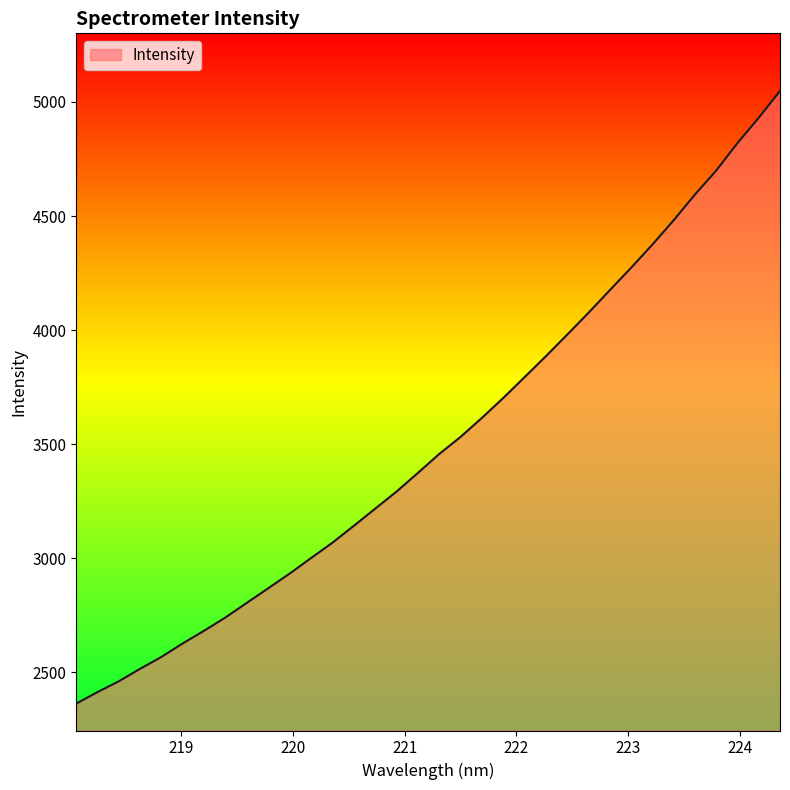

What is the difference between the maximum and minimum values?

2686.7